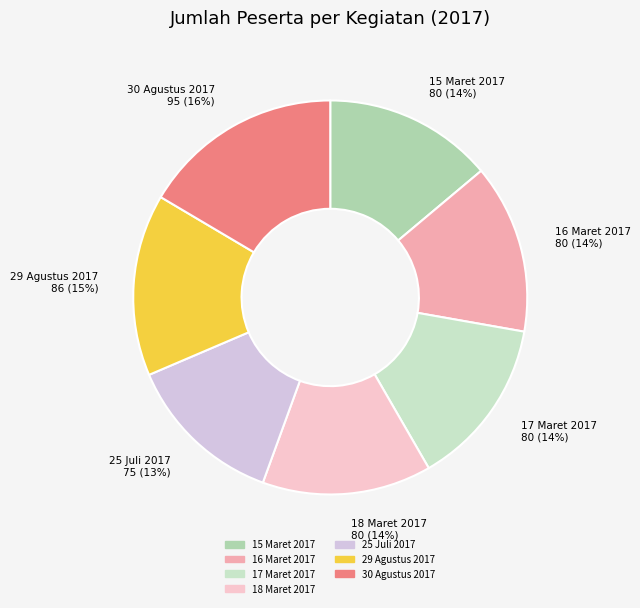

The 18 Maret 2017 slice represents 14% of the pie. True or false?

True